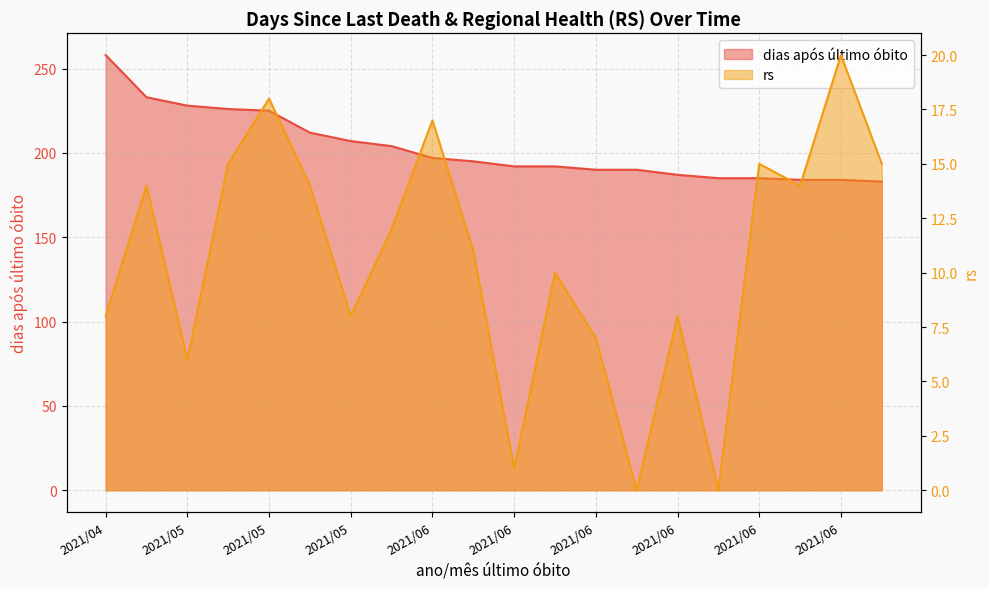

The rs series shows 4 at 2021/06. True or false?

False